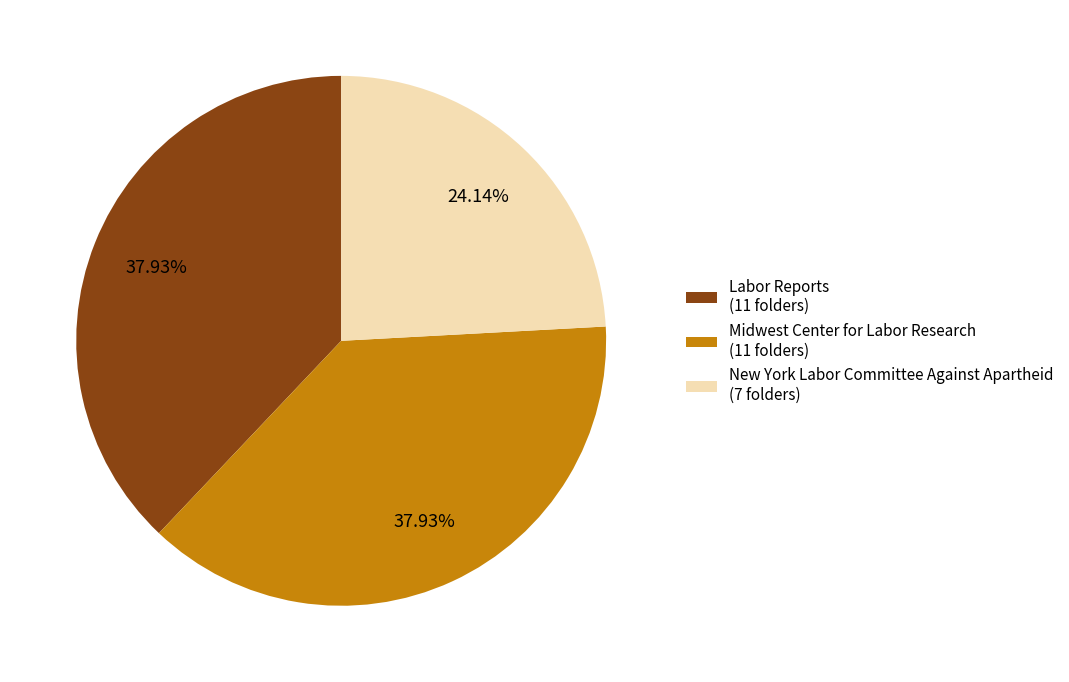

Is there a majority slice in this chart?

No